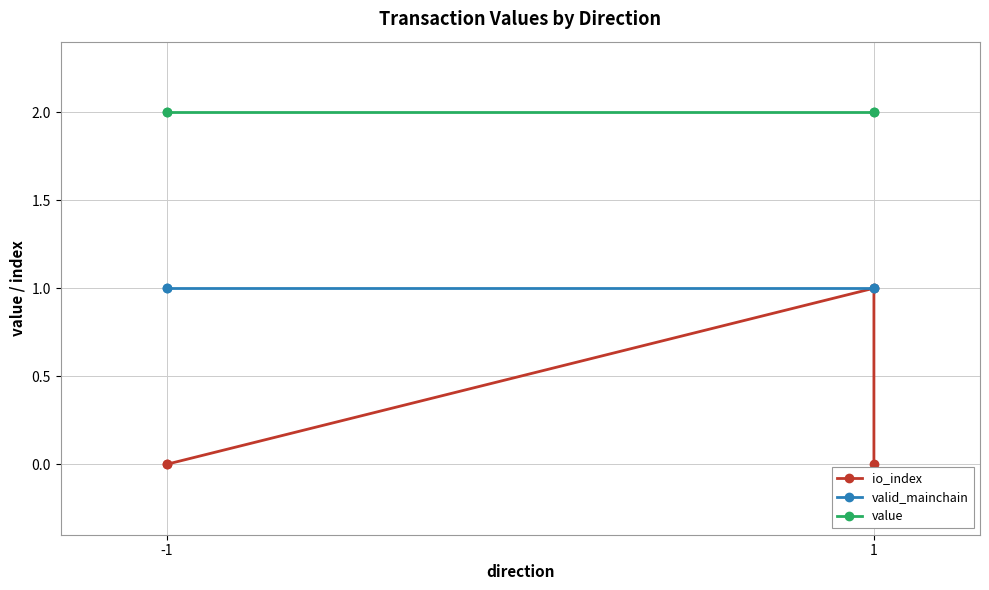

Reading left to right, what are all the values shown in this chart?

io_index: 0.0	0.0	1.0	0.0
valid_mainchain: 1.0	1.0	1.0	1.0
value: 2.0	2.0	2.0	2.0